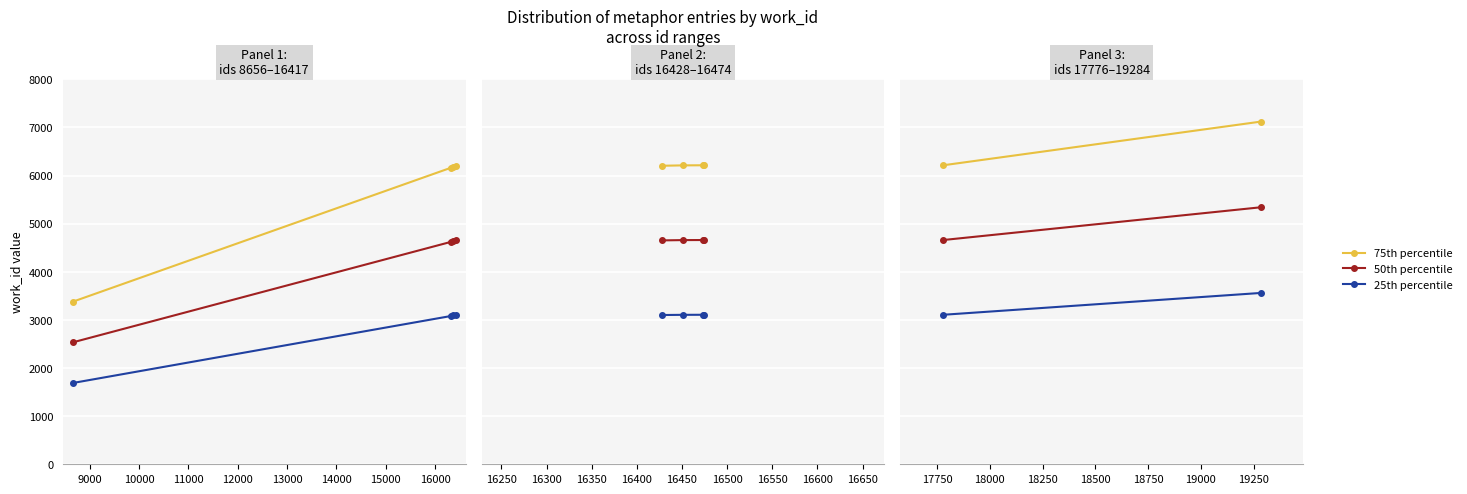

Which has a higher value, 9000 or 8000?

9000